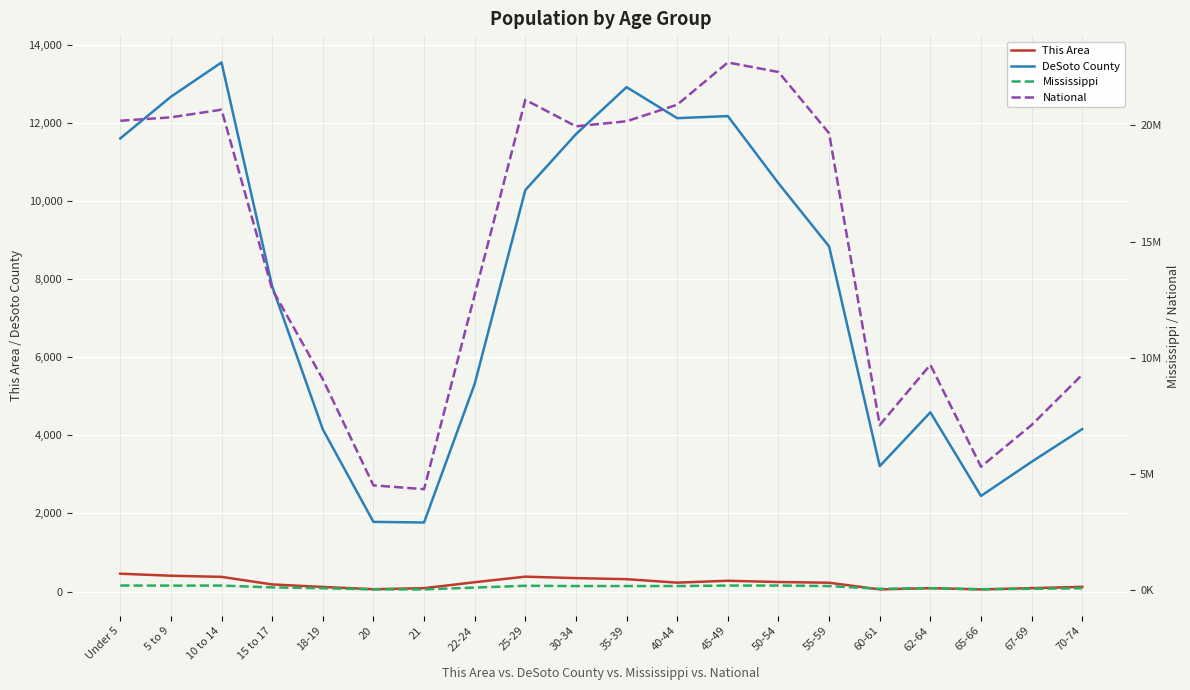

Where is the first local maximum for National?

10 to 14